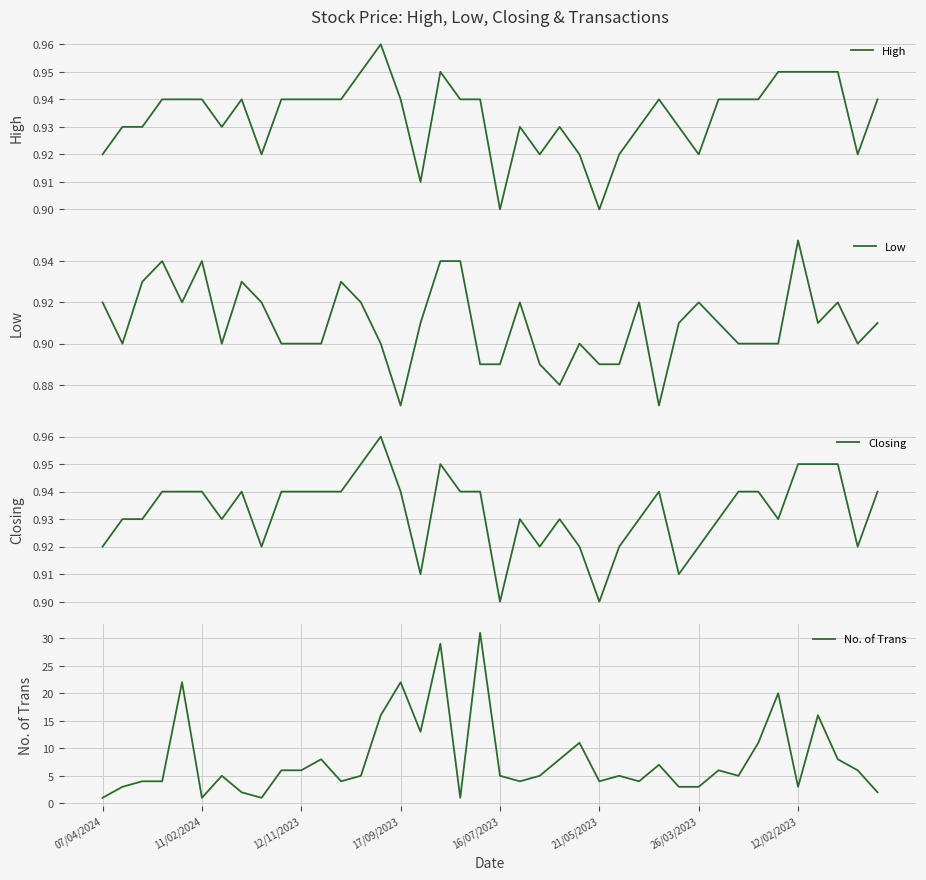

Does the chart display data point markers on the line(s)?

No